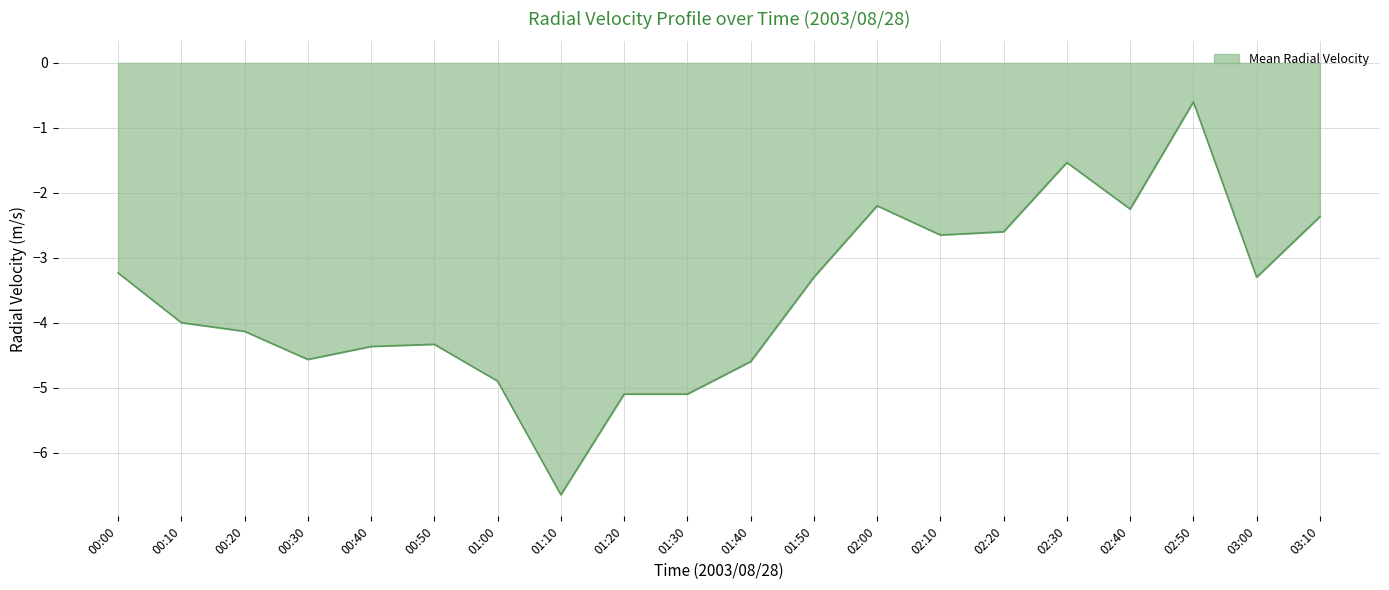

What position from the right is 00:30?

17